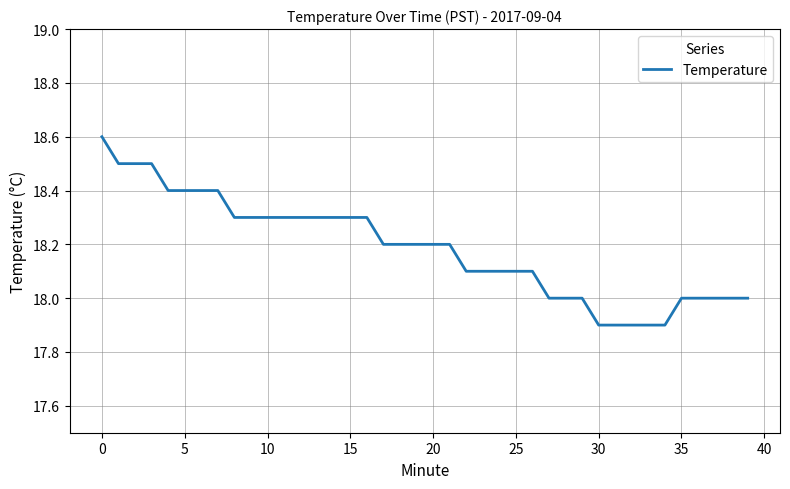

What is the greatest value displayed?

18.6